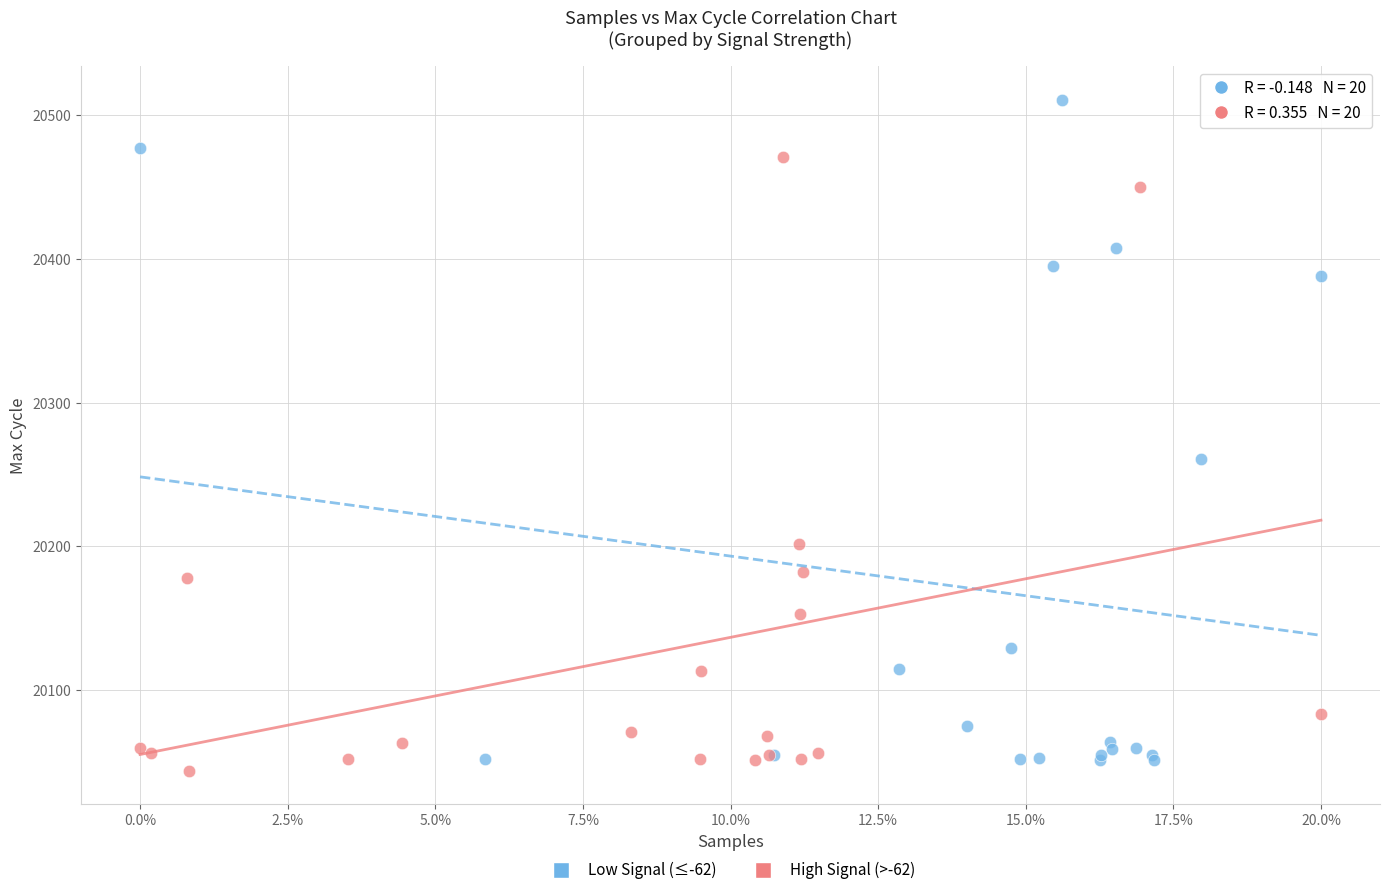

Which series reaches the maximum Y coordinate?

Low Signal (≤-62)